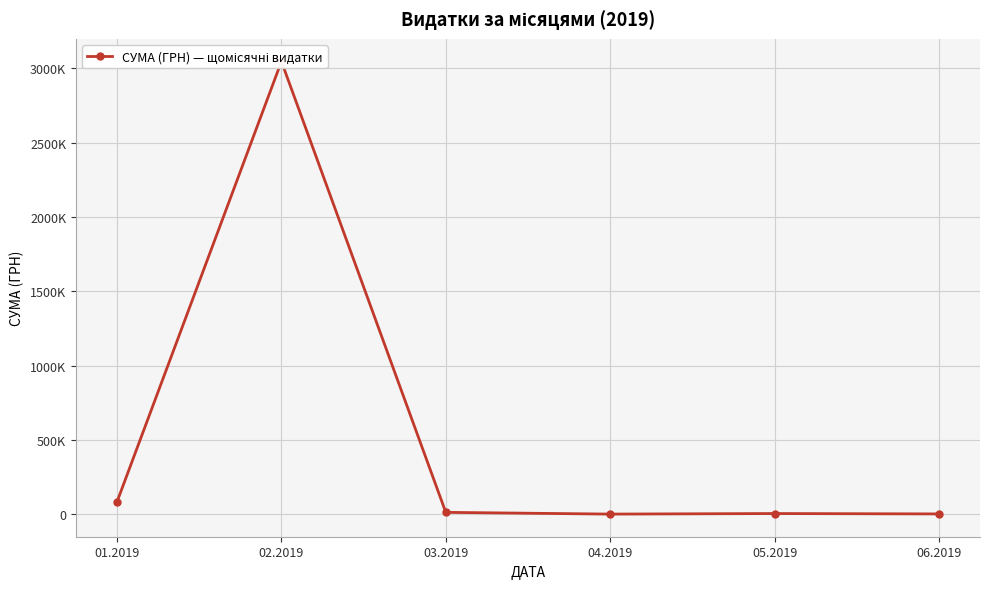

Where is the data nearest to the value 1523258?

01.2019